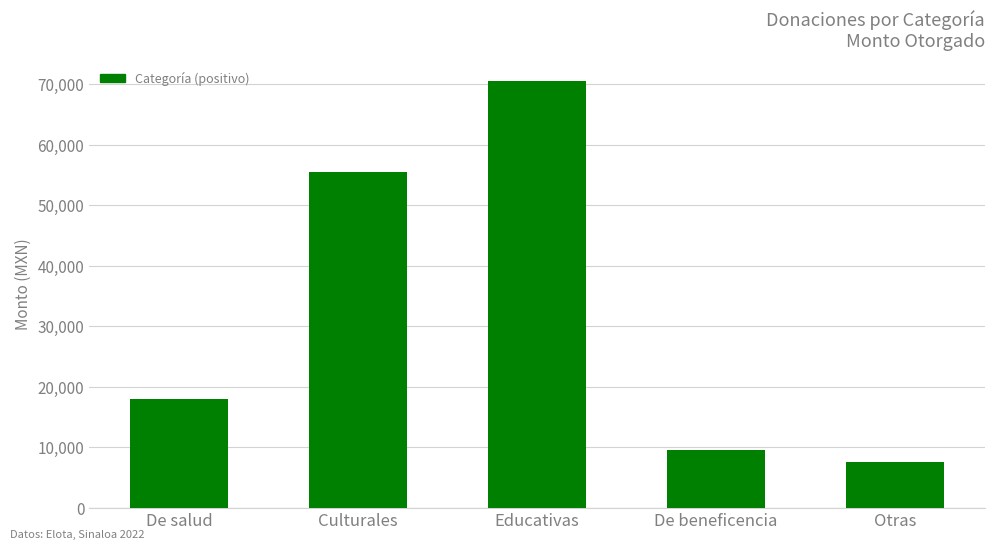

What is the sum of the values at Educativas and De salud?

88340